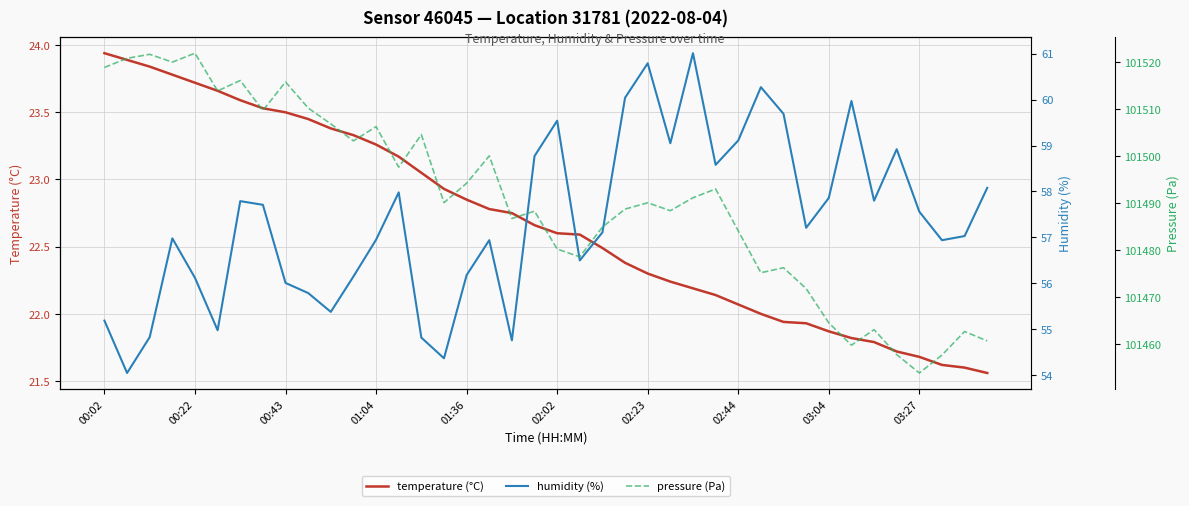

At which label does temperature (°C) first exceed 22?

00:02